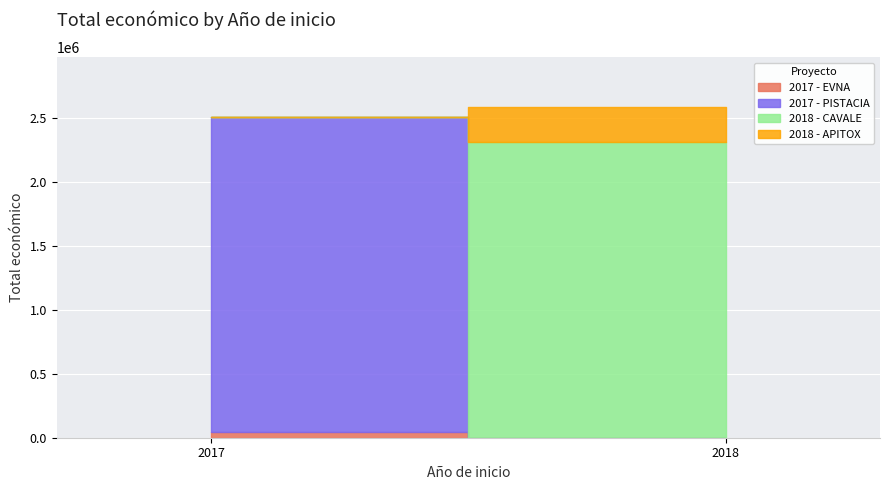

Which category has the highest value across all series?

2017 - PISTACIA